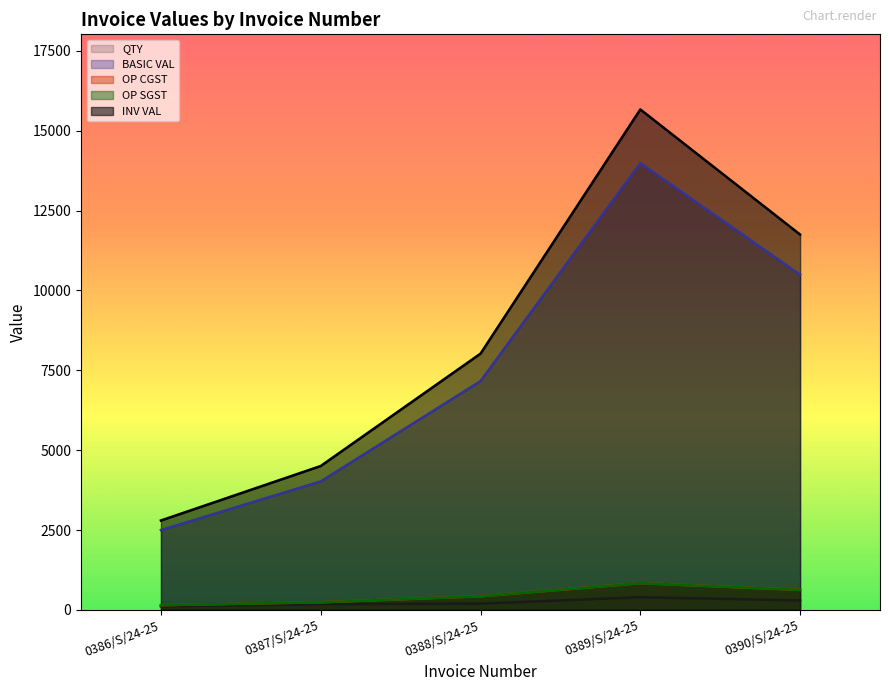

What is the greatest value displayed?

15666.6